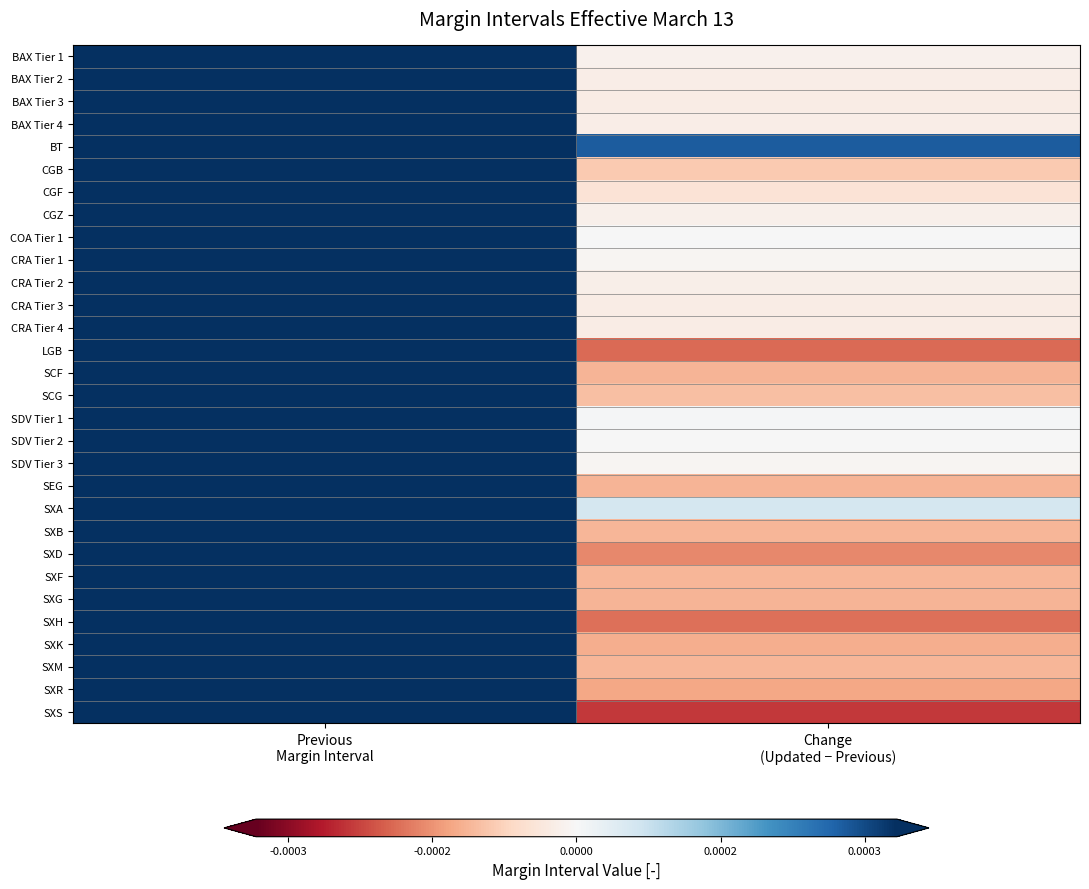

At which category is the sum across all series the highest?

Previous
Margin Interval